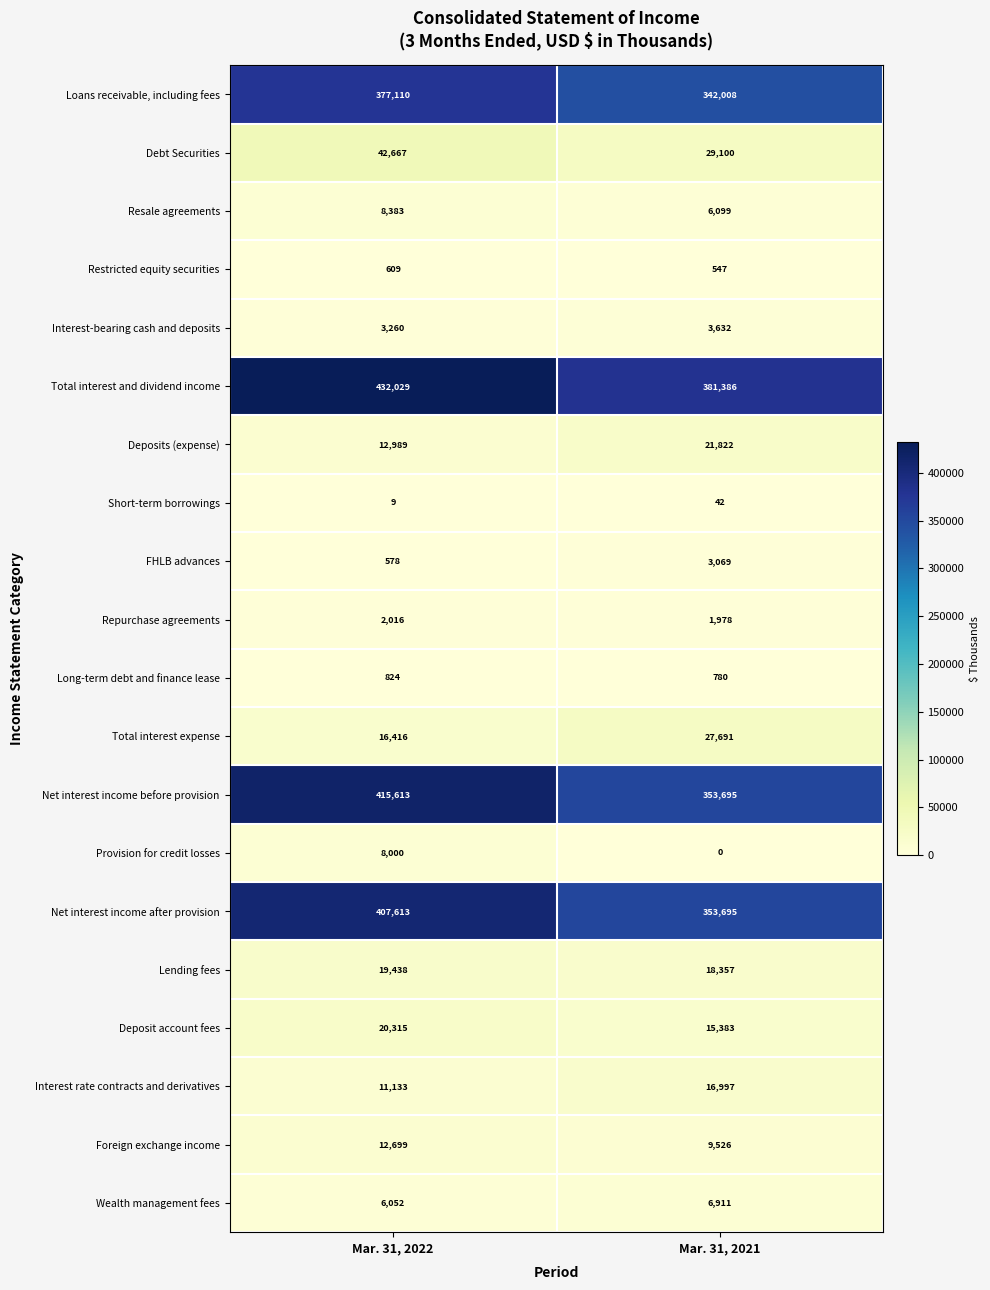

Which series has the largest total across all categories?

Total interest and dividend income